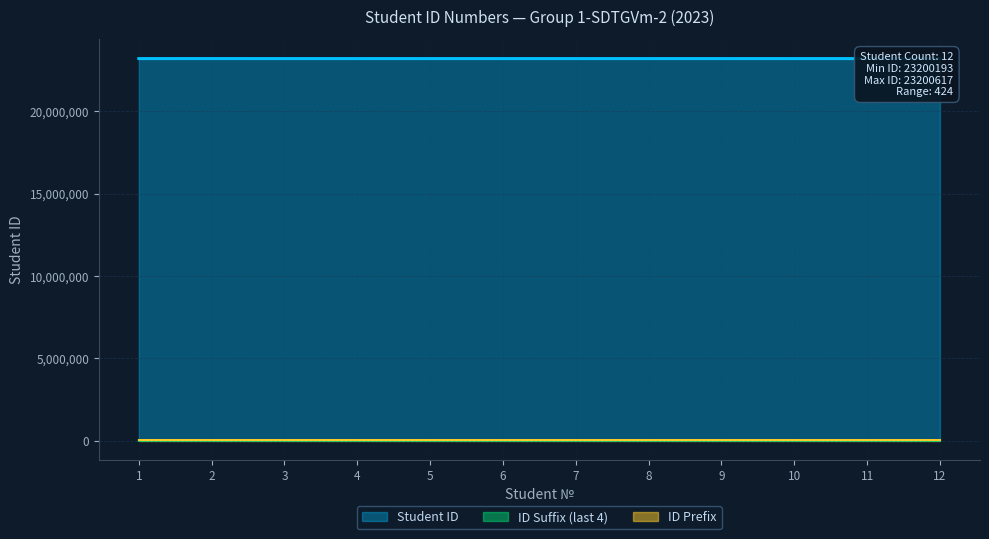

What is the value of the 4th point from the left?

23200203